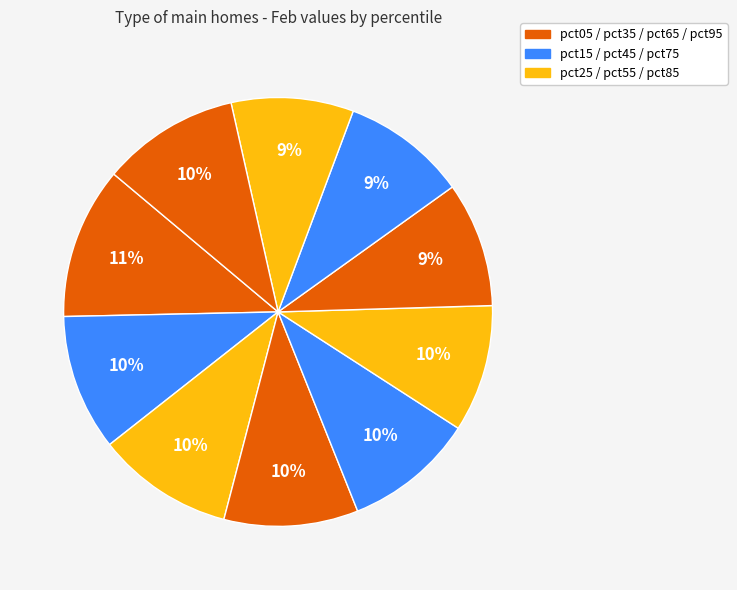

How many slices are in this pie chart?

10